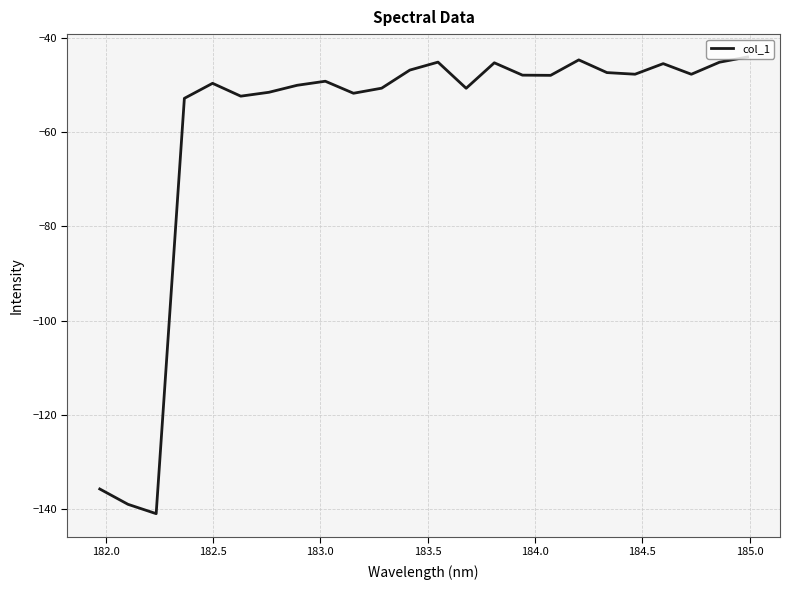

What is the difference between the maximum and minimum values?

96.9